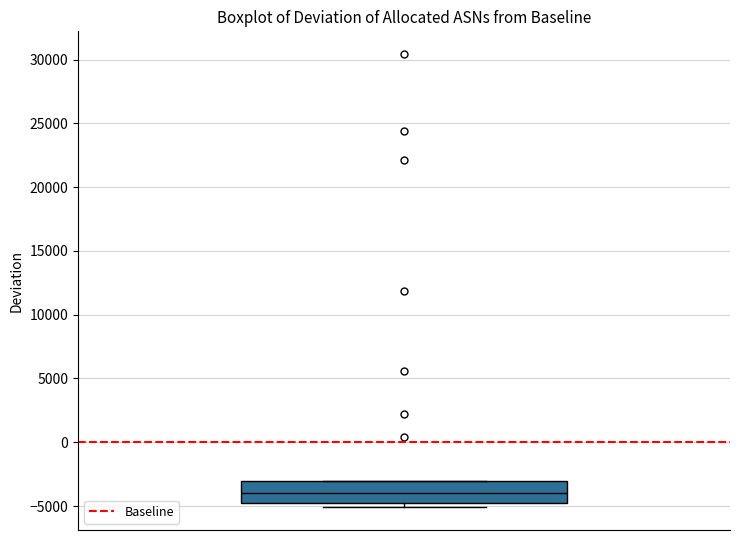

Where is the lower edge of the box on the y-axis? The values are not printed on the chart, so give them approximately, as read against the axis.

-4500